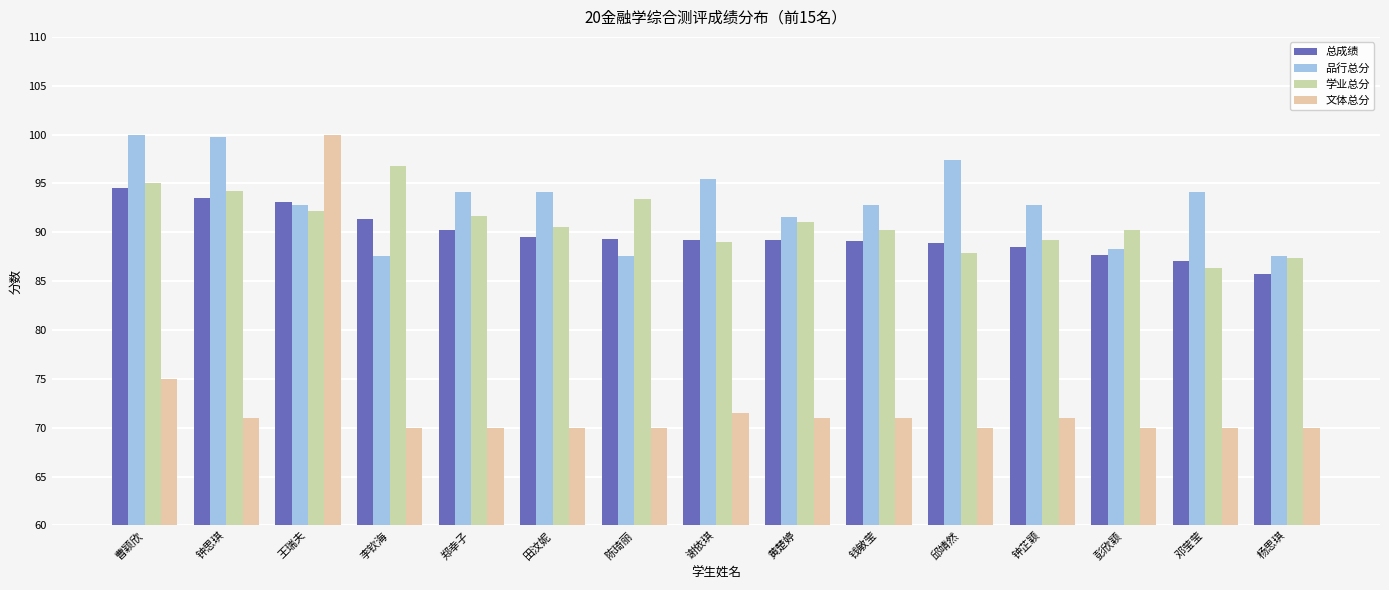

What are all the series names shown in the legend?

总成绩, 品行总分, 学业总分, 文体总分